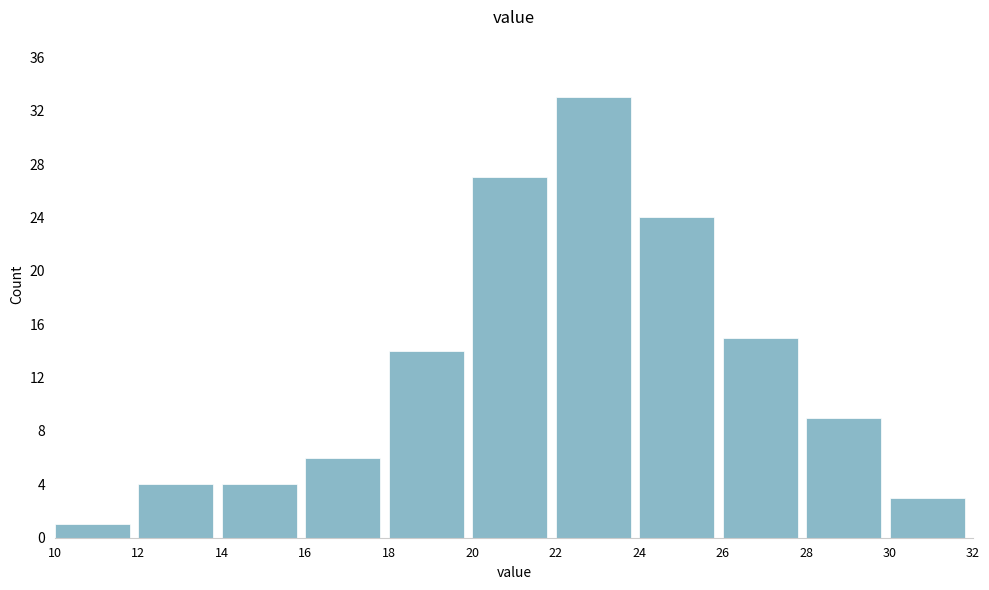

How tall is the bar that spans 18 to 20 on the x-axis? The values are not printed on the chart, so give them approximately, as read against the axis.

14